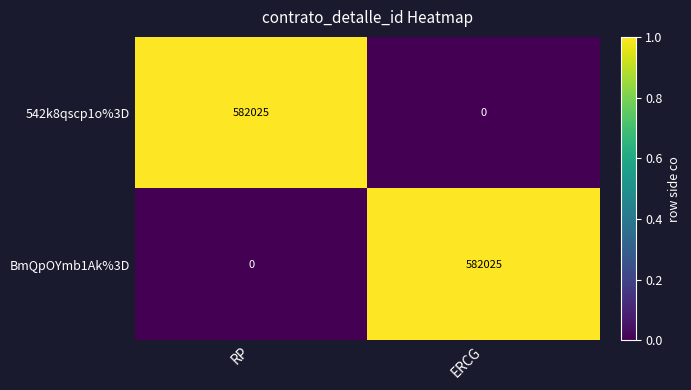

Is it true that 542k8qscp1o%3D equals 247755 at ERCG?

False